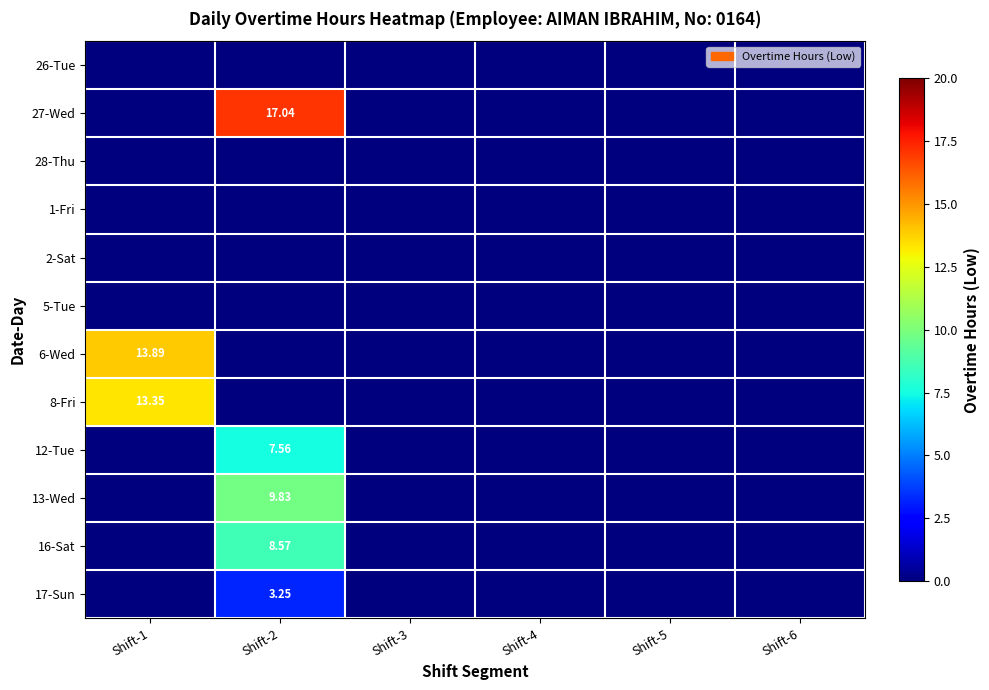

Which series has the largest total across all categories?

27-Wed